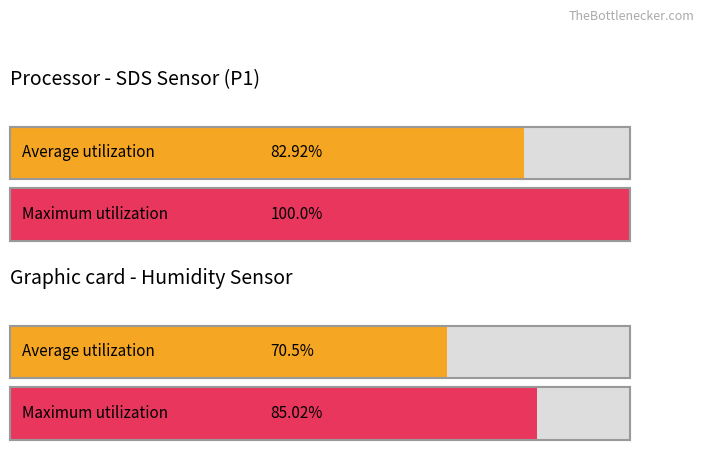

The Average utilization series shows 0.3 at 00:44. True or false?

False